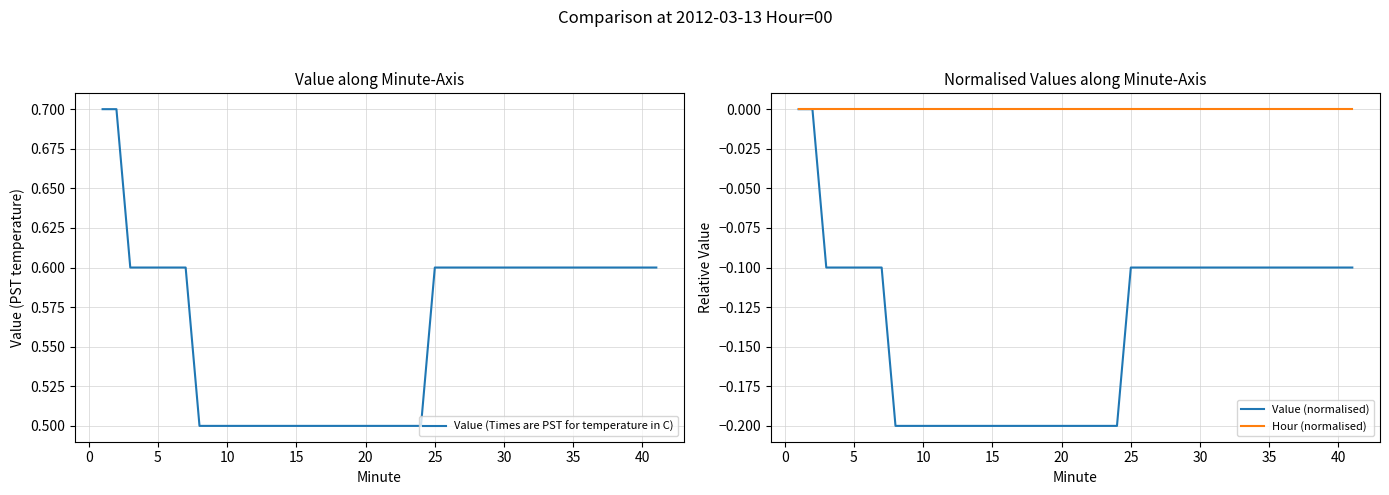

What is the lowest value of the Value (Times are PST for temperature in C) series?

0.5